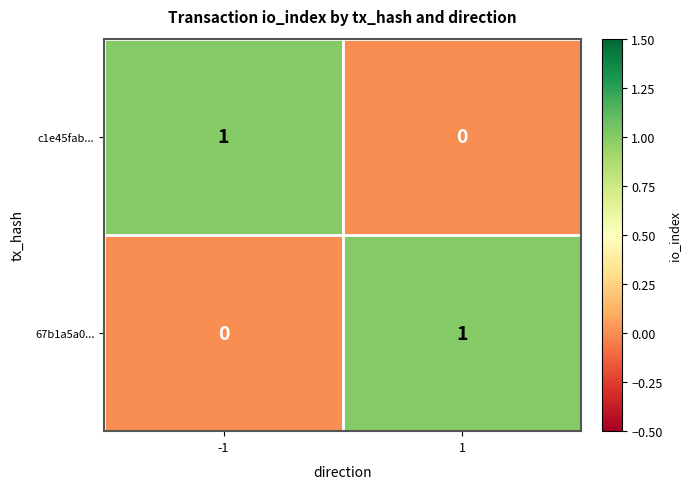

The c1e45fab... series shows 2 at -1. True or false?

False